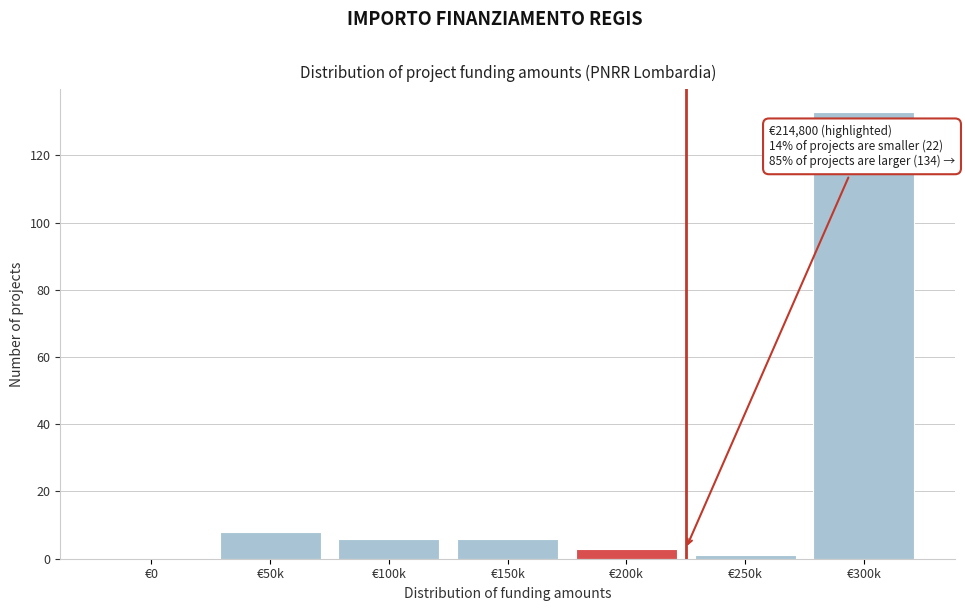

Reading left to right, transcribe all the data shown in this chart.

€0=0	€50k=8	€100k=6	€150k=6	€200k=3	€250k=1	€300k=133